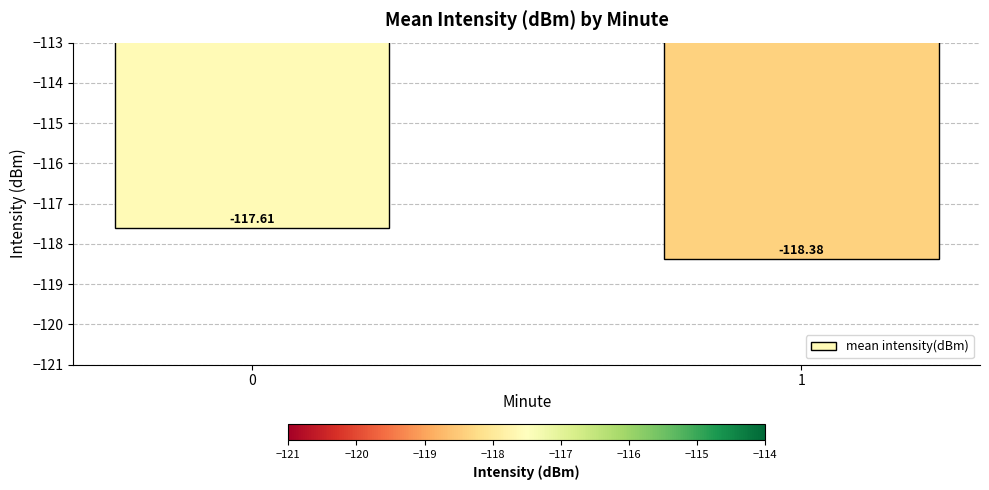

Reading right to left, extract all data points from this chart.

1=-118.4	0=-117.6